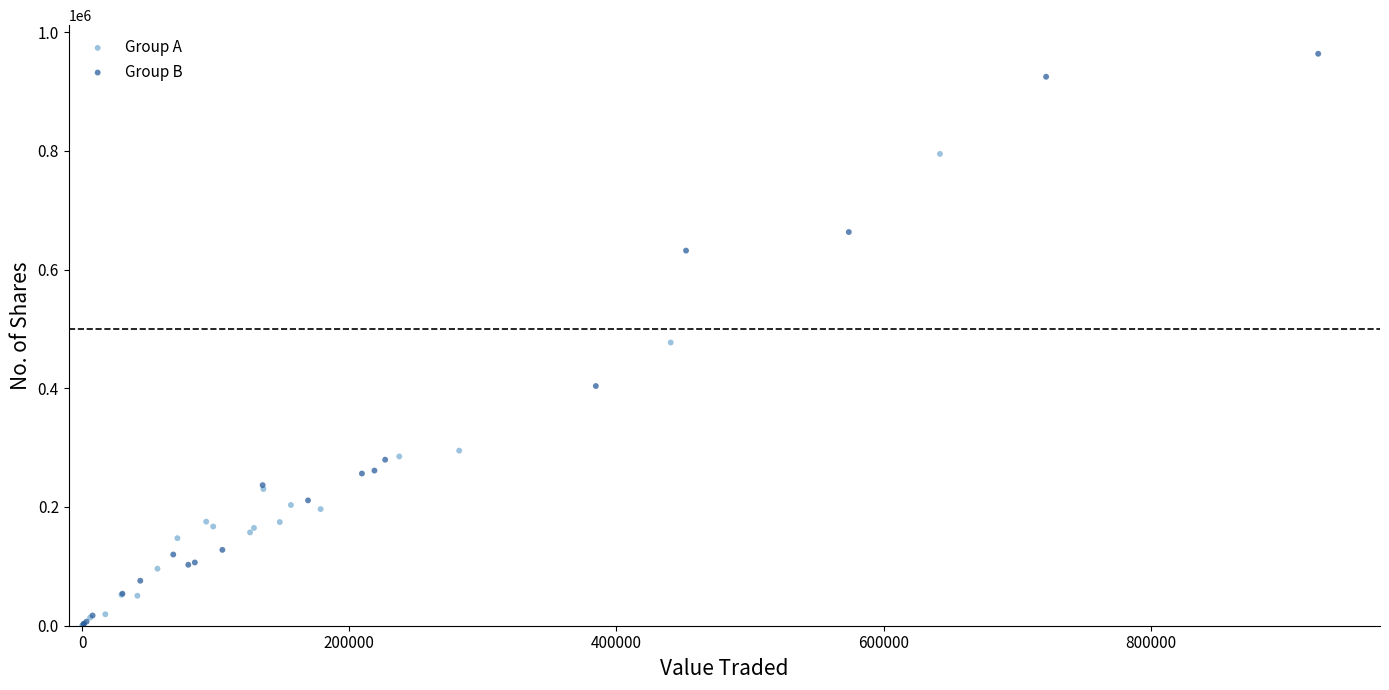

Which series reaches the maximum Y coordinate?

Group B